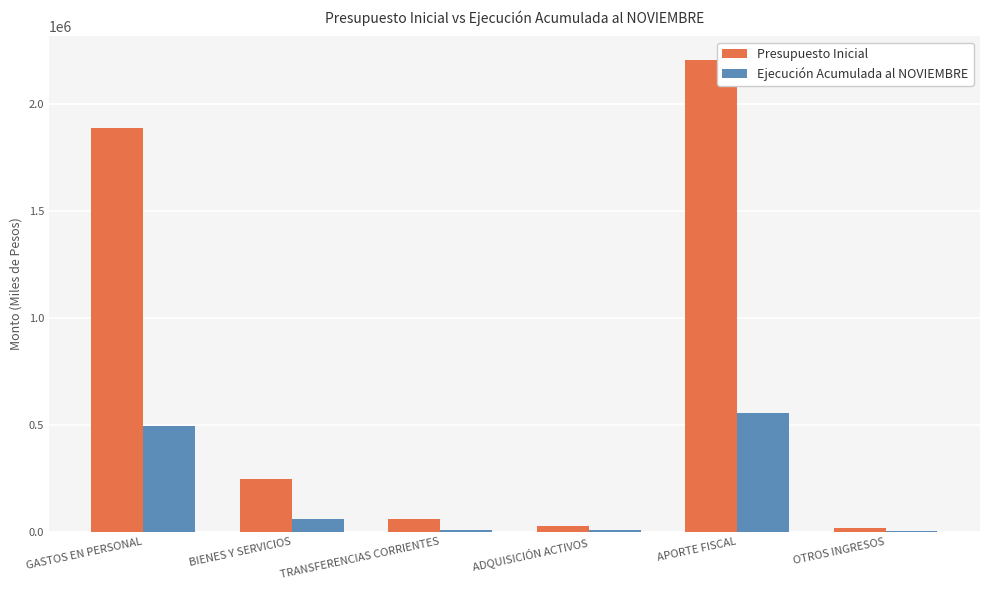

Is it true that Presupuesto Inicial equals 419557 at BIENES Y SERVICIOS?

False